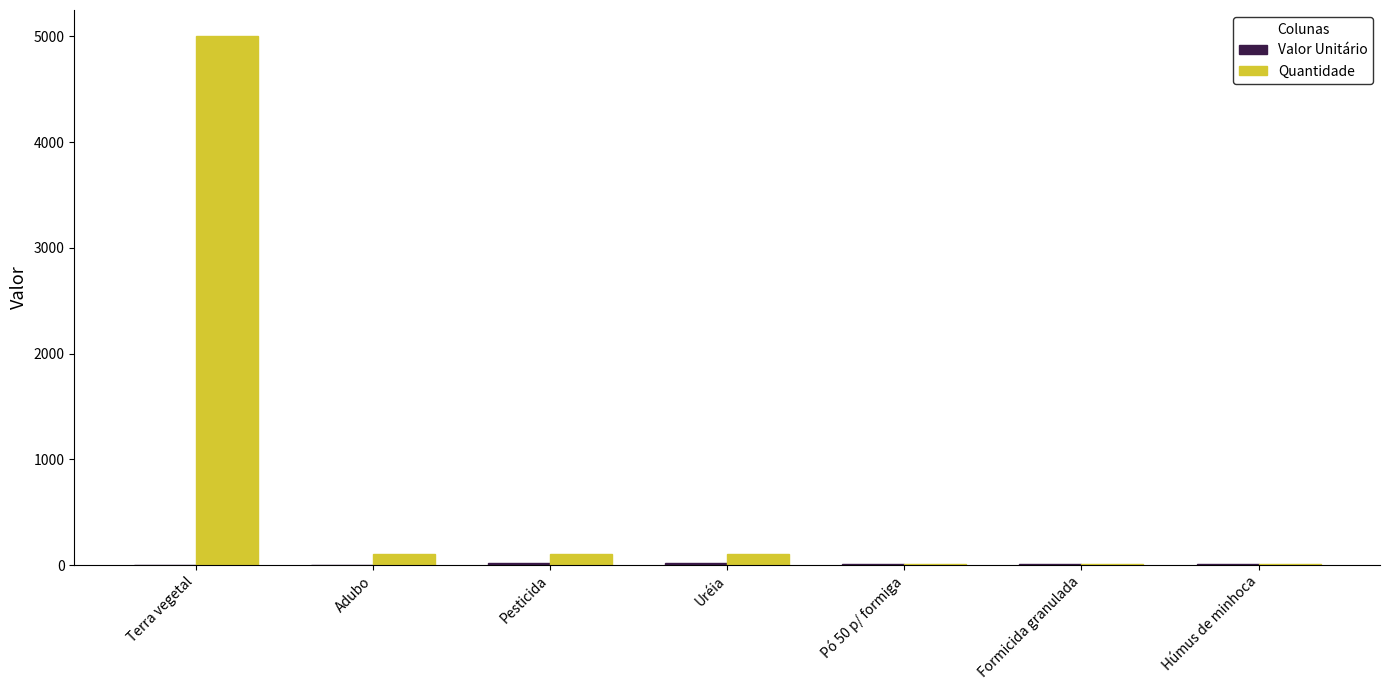

How many groups of bars are there?

7